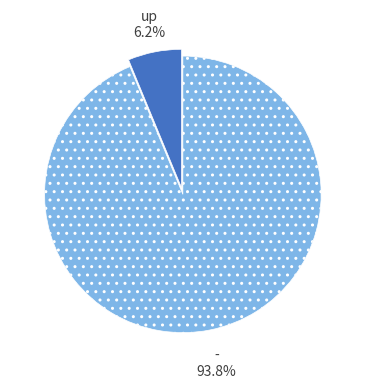

What is the largest slice in the pie chart?

-